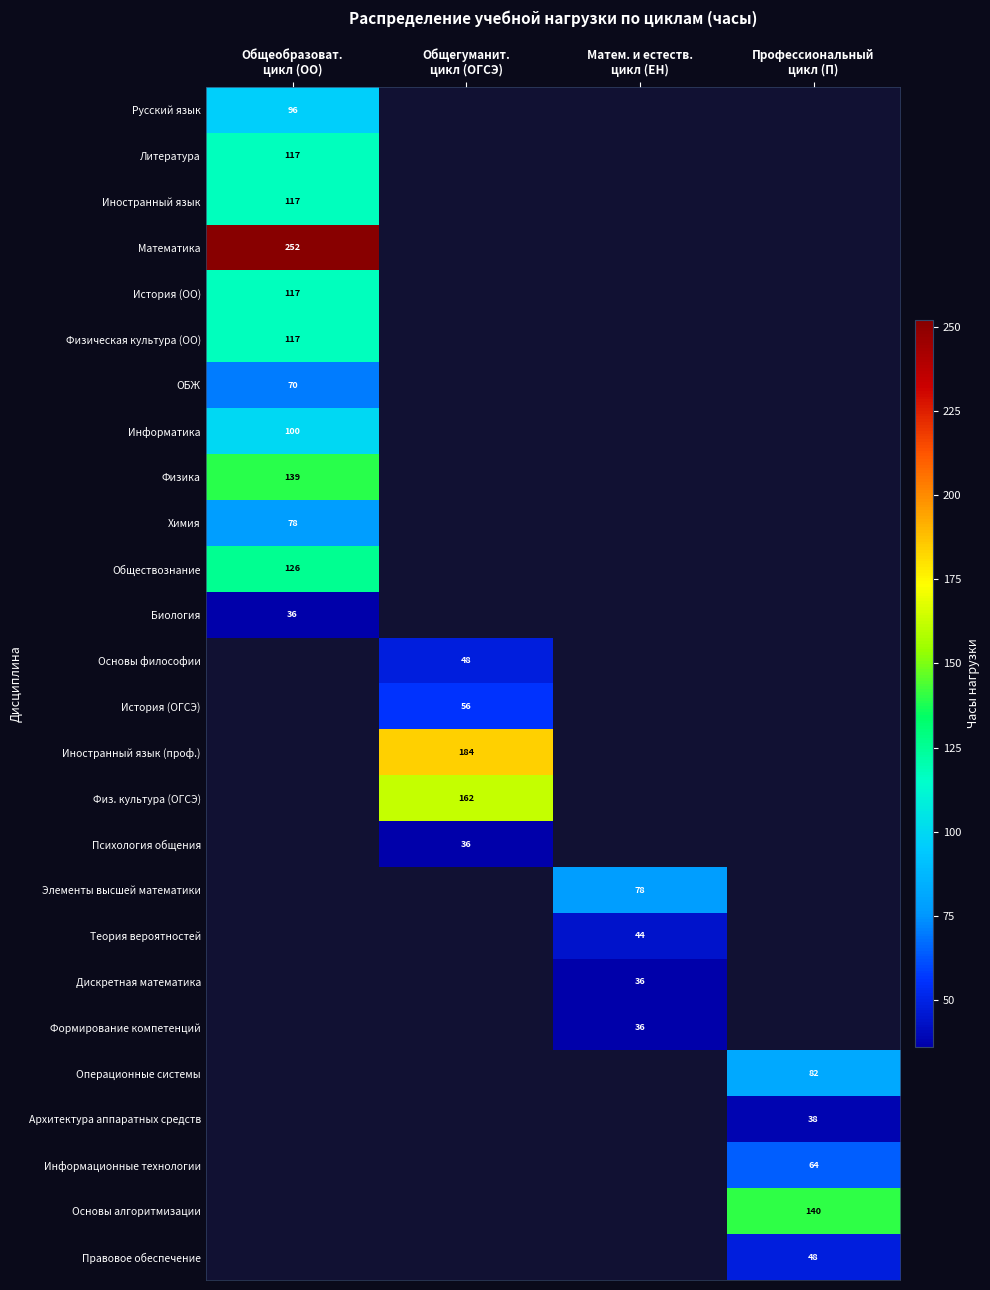

List the labels in order of Основы философии value, largest first.

Общеобразоват. цикл (ОО), Общегуманит. цикл (ОГСЭ), Матем. и естеств. цикл (ЕН), Профессиональный цикл (П)